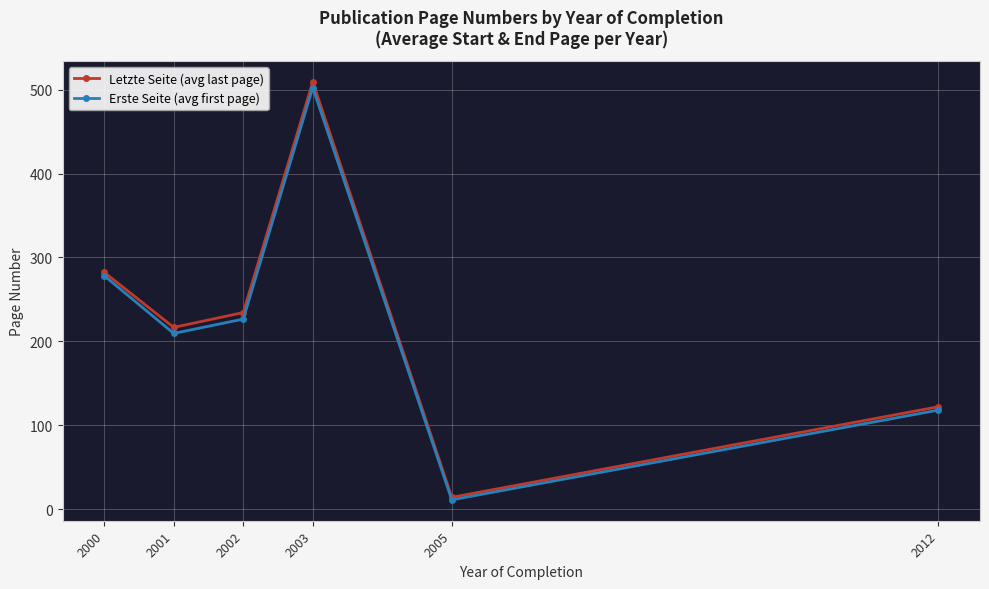

Does the chart display data point markers on the line(s)?

Yes